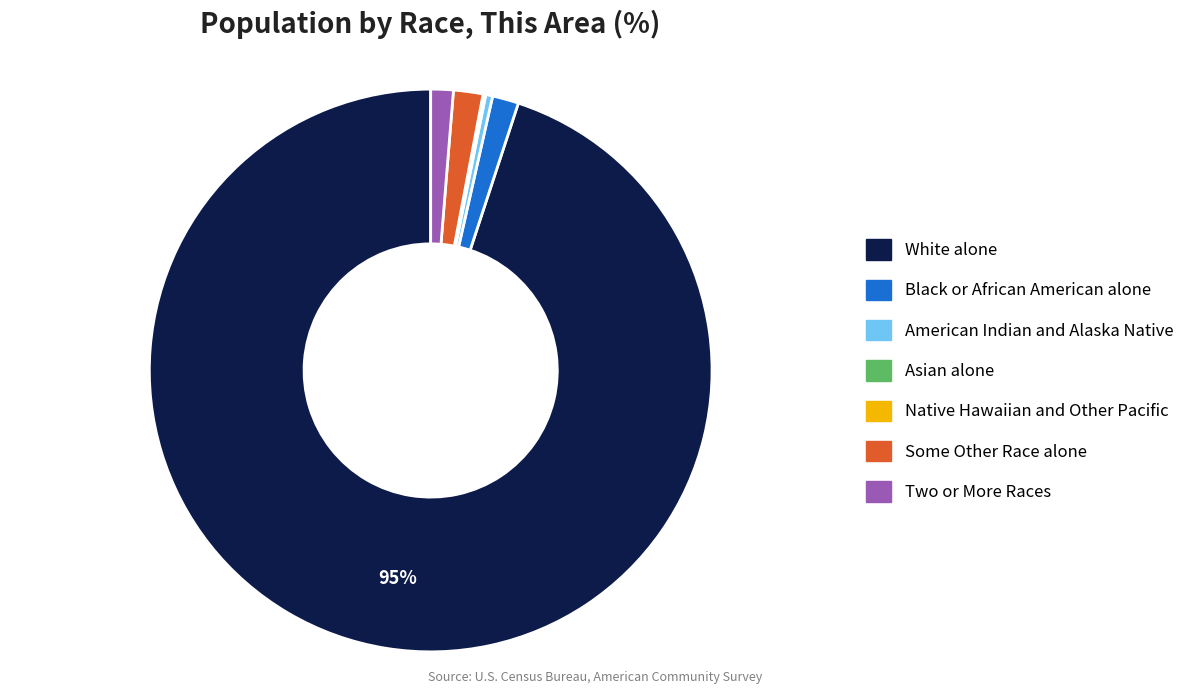

To the nearest percent, what is the average slice percentage?

14%